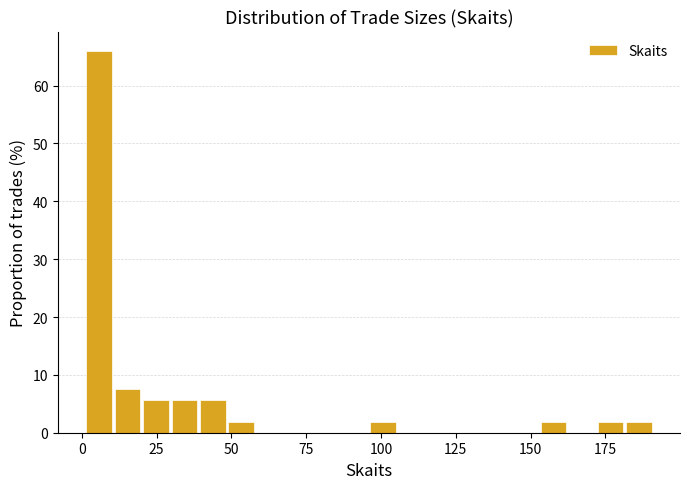

Read against the x-axis, roughly where is the centre of the tallest bar?

5